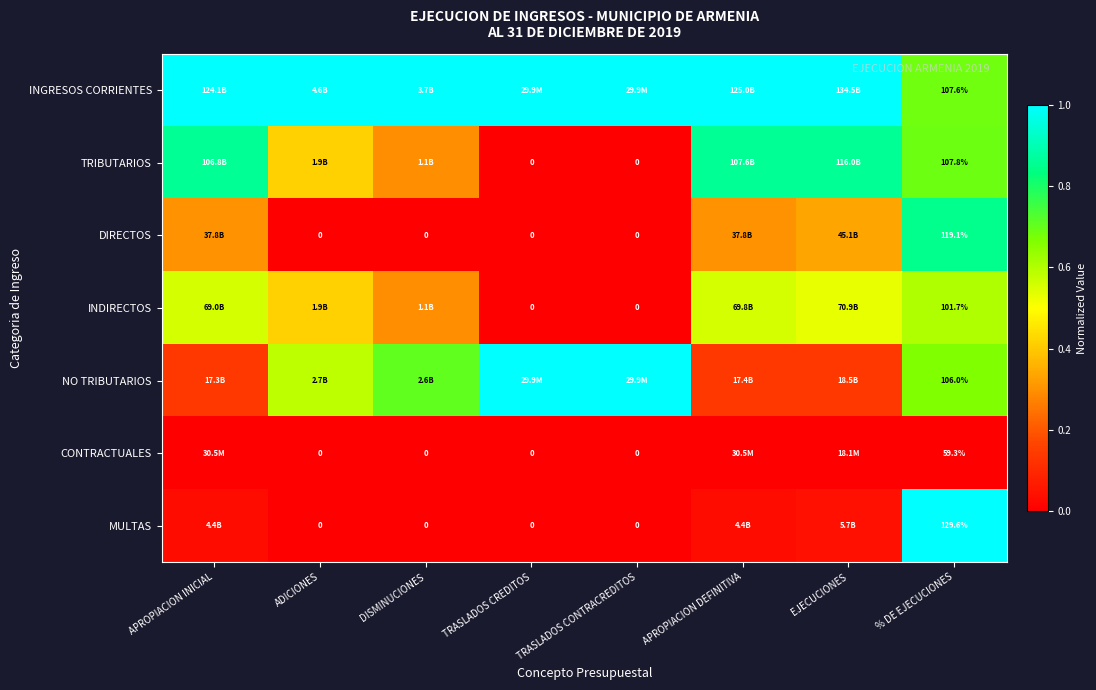

The INDIRECTOS series shows -0.3 at TRASLADOS CONTRACREDITOS. True or false?

False